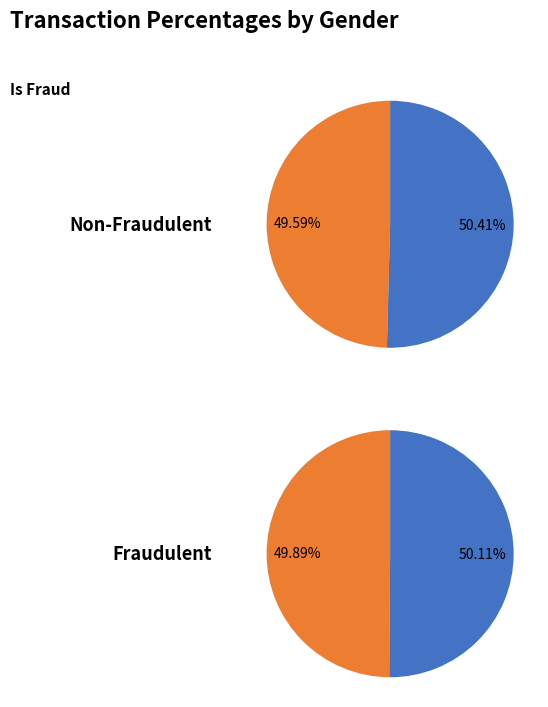

Does C account for over 50% of the chart?

No